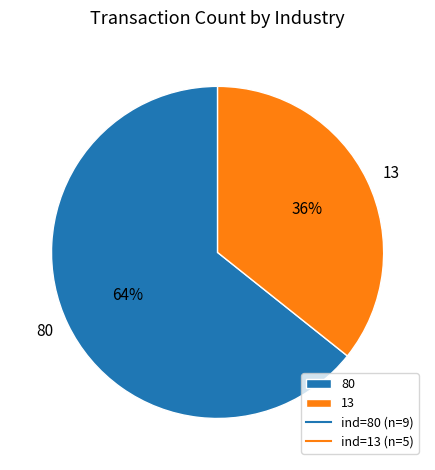

Rank the categories by value from highest to lowest.

80, 13